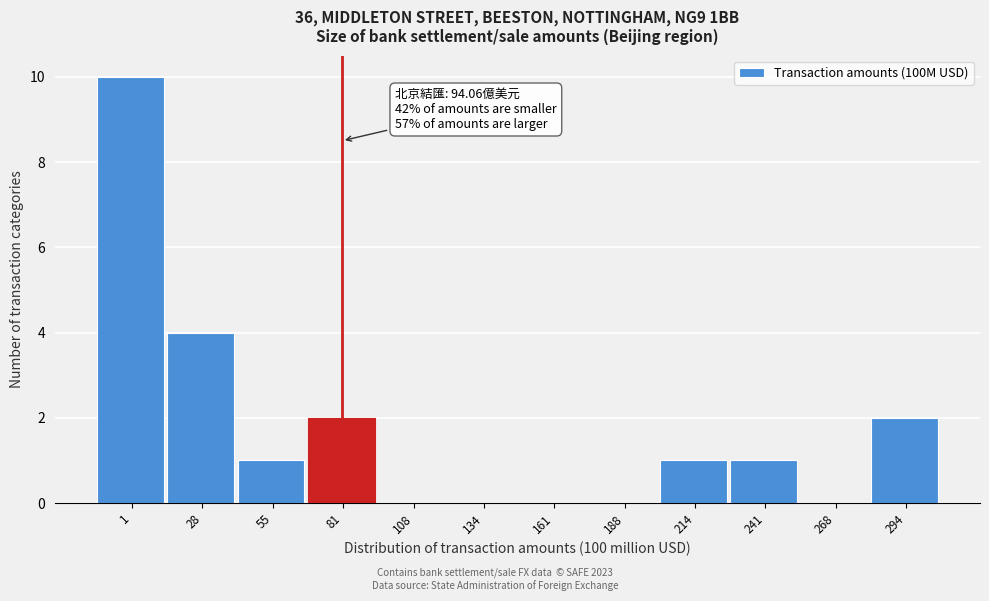

Reading left to right, what are all the values shown in this chart?

1=10	28=4	55=1	81=2	108=0	134=0	161=0	188=0	214=1	241=1	268=0	294=2